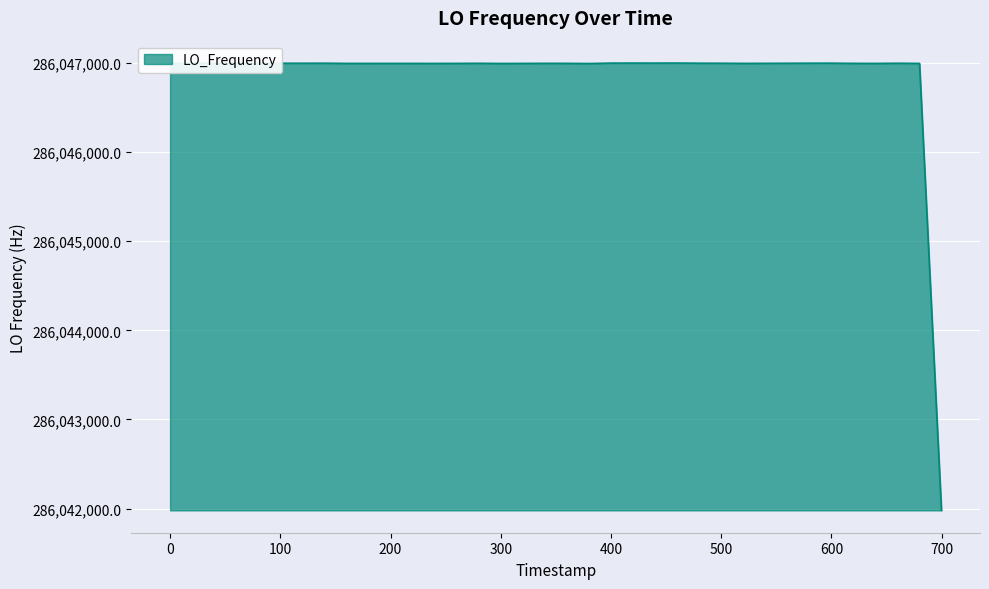

What is the difference between the maximum and minimum values?

5021.0